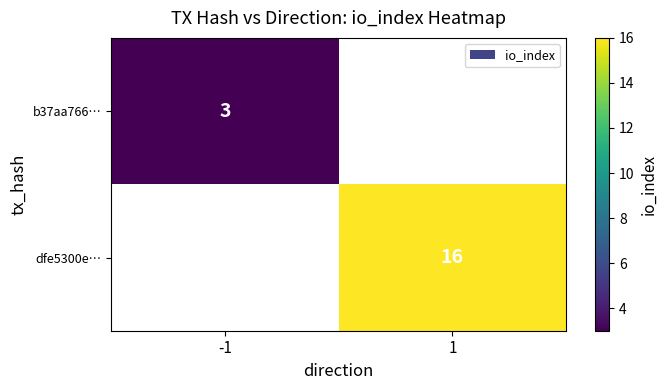

Is it true that dfe5300e… equals 16 at 1?

True